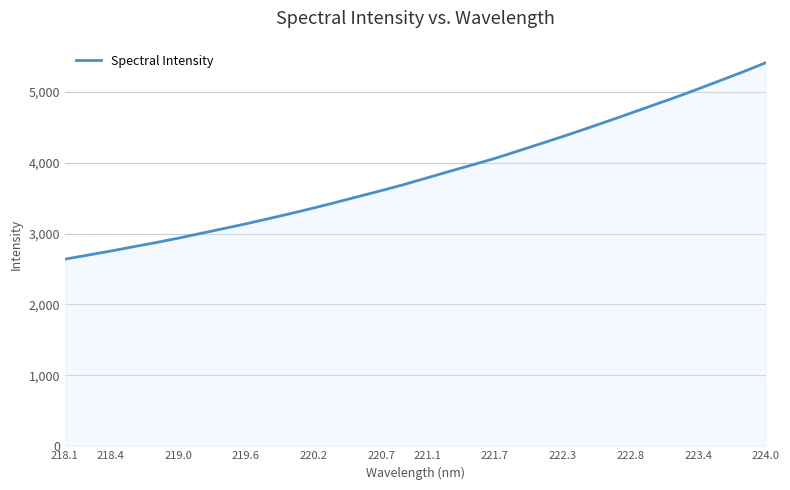

What is the smallest value displayed?

2639.3